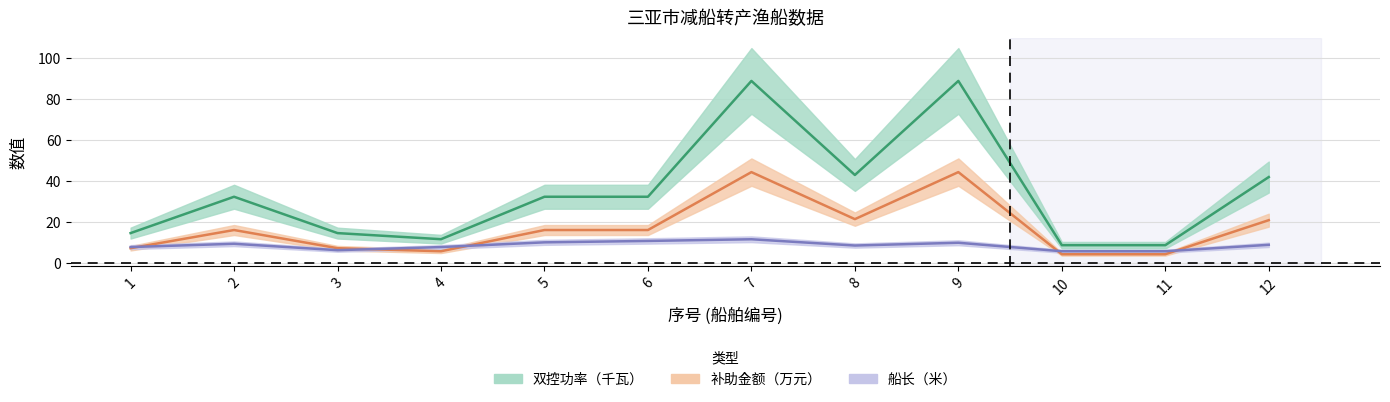

Count the number of categories in the chart.

12